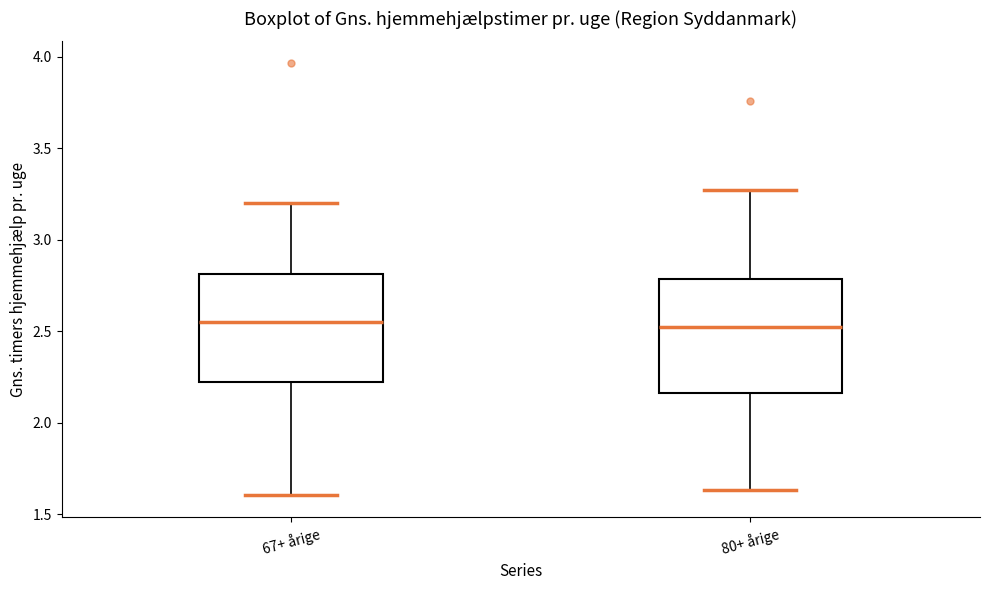

Reading left to right, transcribe this box plot: for each box, give where its median line is, the range the box spans, and where its two whiskers end, as read against the y-axis. The values are not printed on the chart, so give them approximately, as read against the axis.

67+ årige: median 2.55, box 2.20 to 2.80, whiskers 1.60 to 3.20
80+ årige: median 2.55, box 2.15 to 2.80, whiskers 1.65 to 3.25